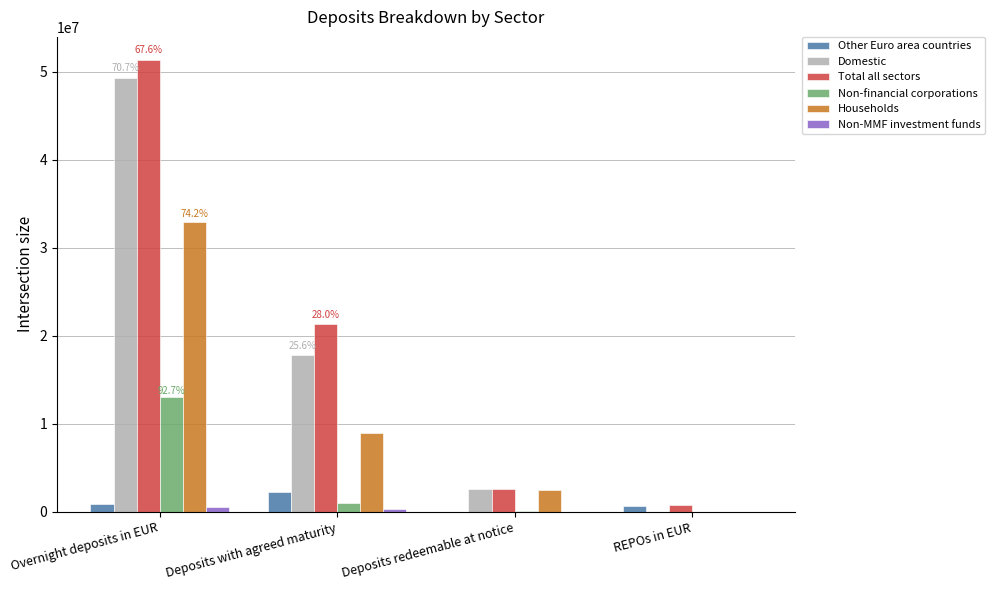

The value of Households at Overnight deposits in EUR is 32913565. True or false?

True